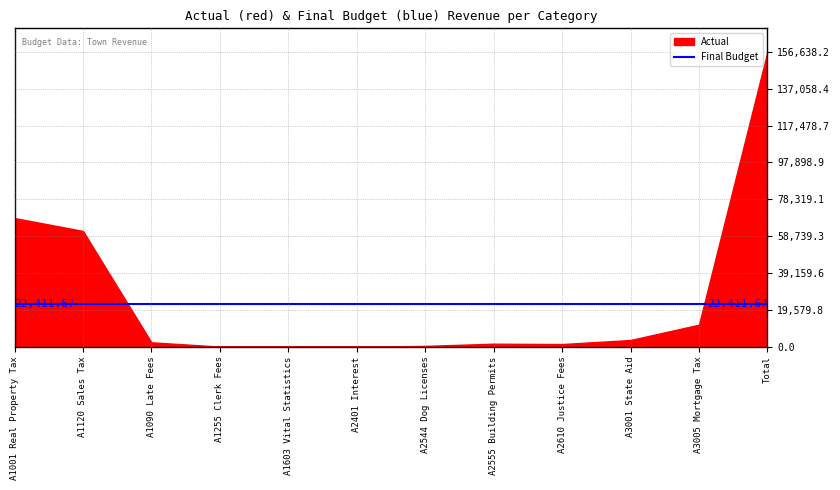

What position from the left is A3005 Mortgage Tax?

11